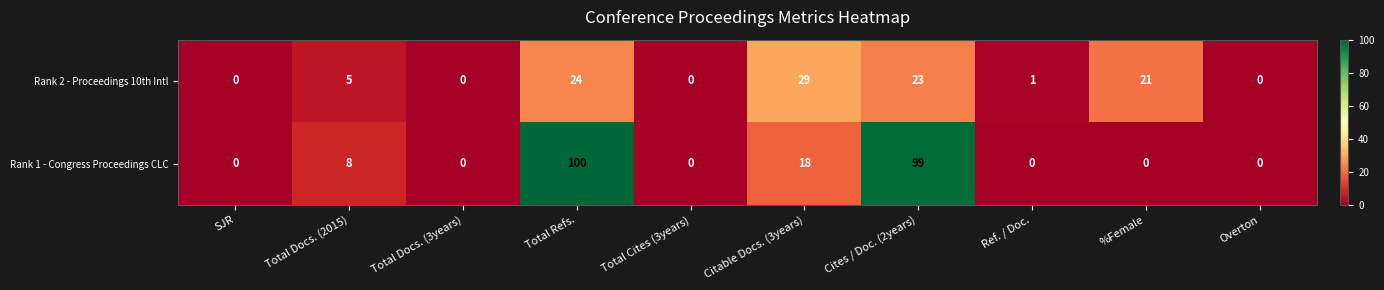

What is the total value across all series at Cites / Doc. (2years)?

122